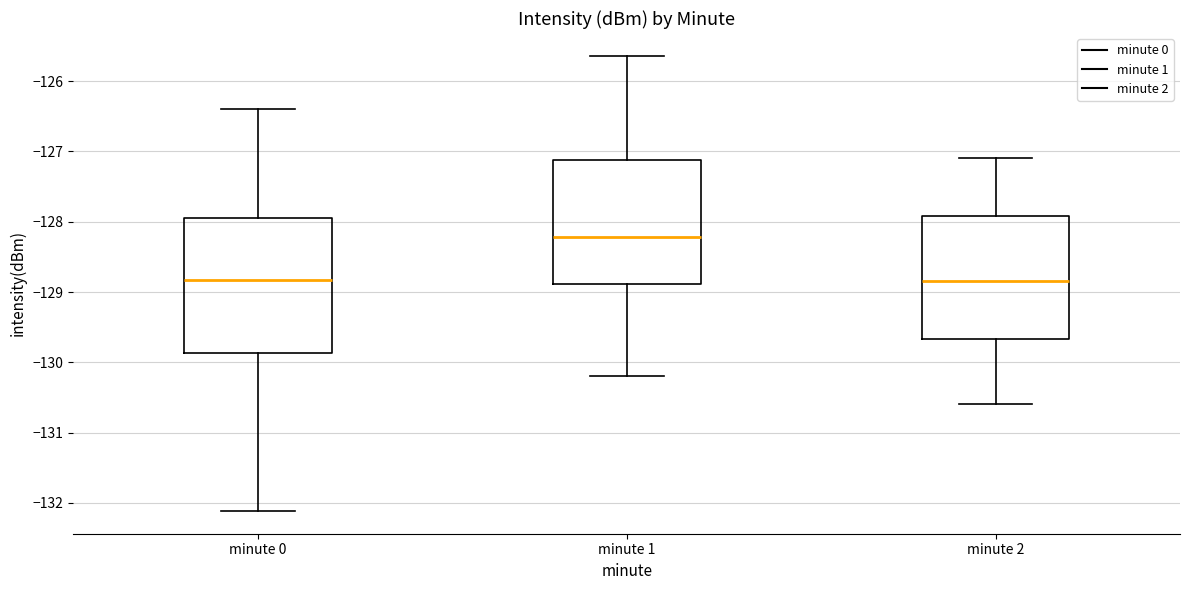

Comparing the boxes themselves (not the whiskers), which one is the tallest?

minute 0